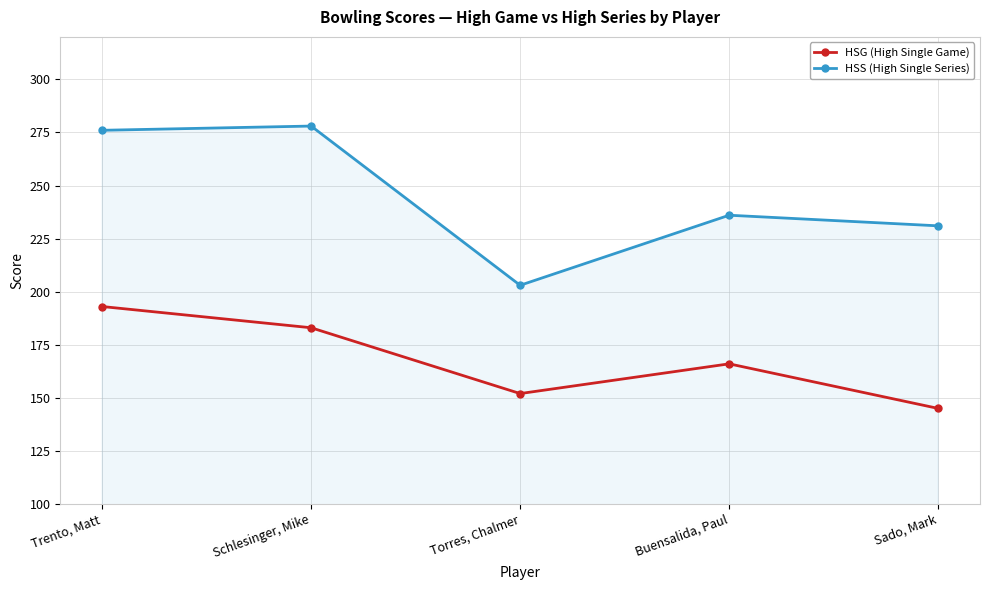

What is the value of the HSG (High Single Game) point at the 1st from the left?

193